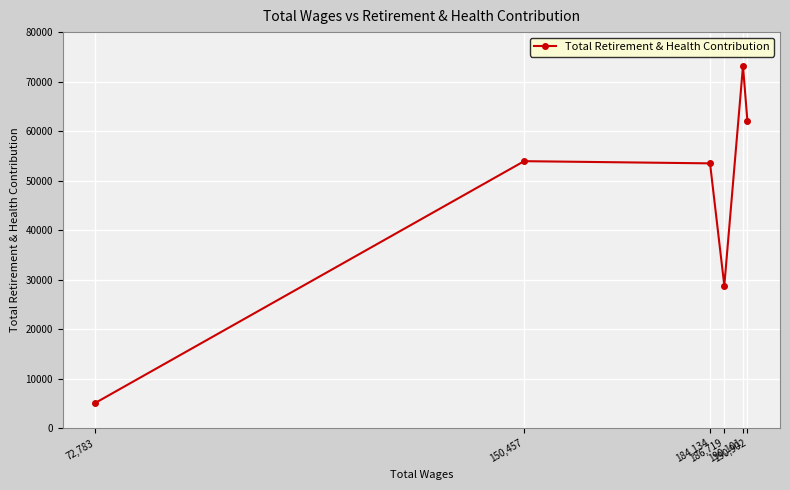

What is the sum of all values?

276559